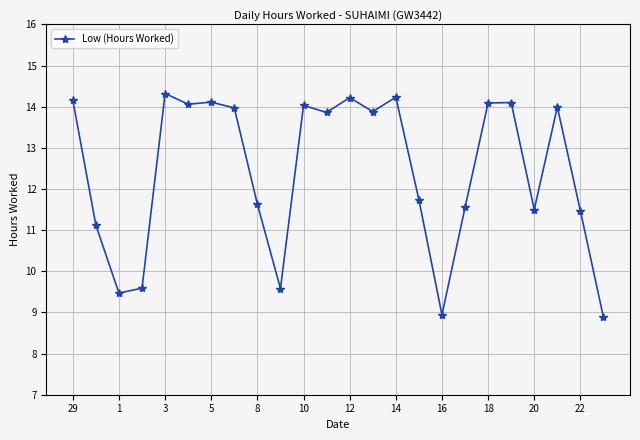

What is the smallest value displayed?

8.9